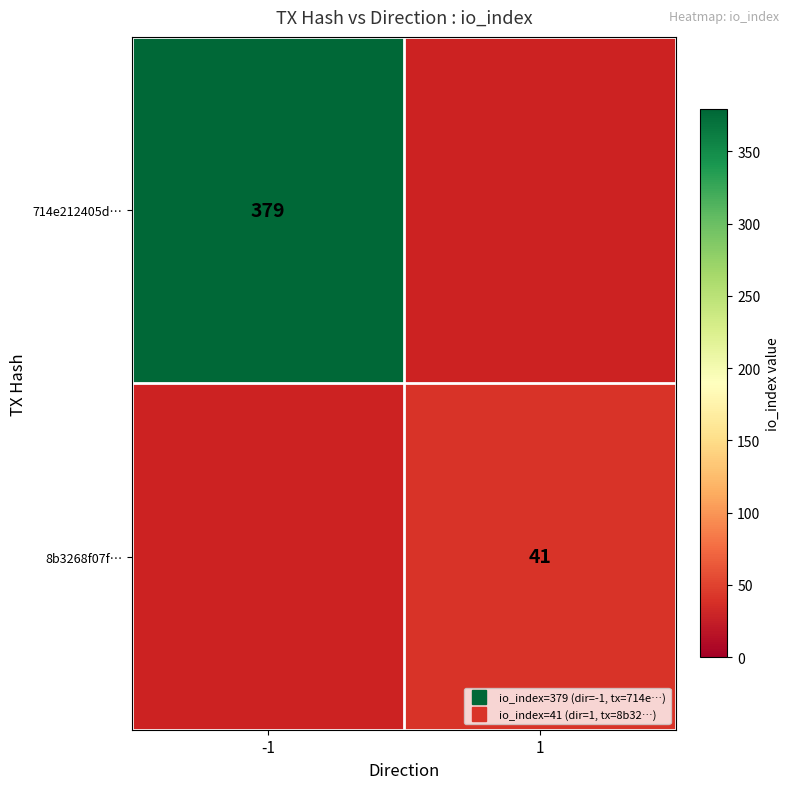

How many positive values does the 8b3268f07f… series have?

1